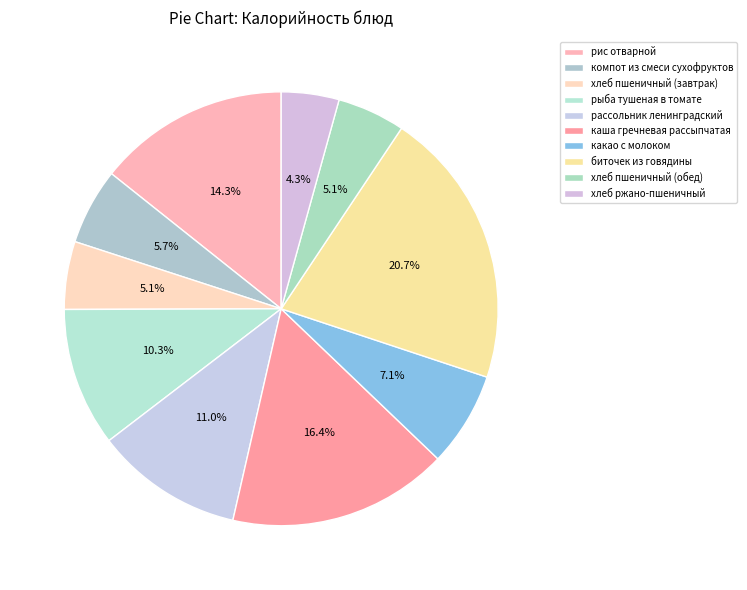

Is it true that биточек из говядины is 21% of the pie?

True